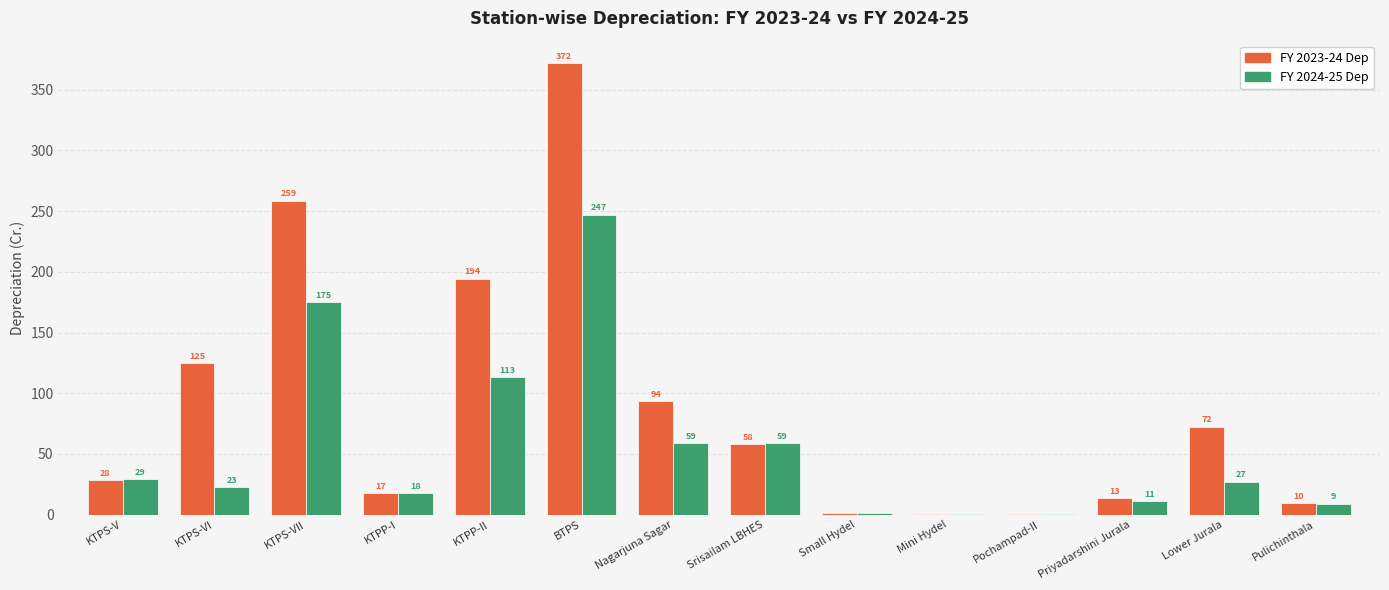

Between Pochampad-II and Priyadarshini Jurala, which series saw the biggest shift?

FY 2023-24 Dep